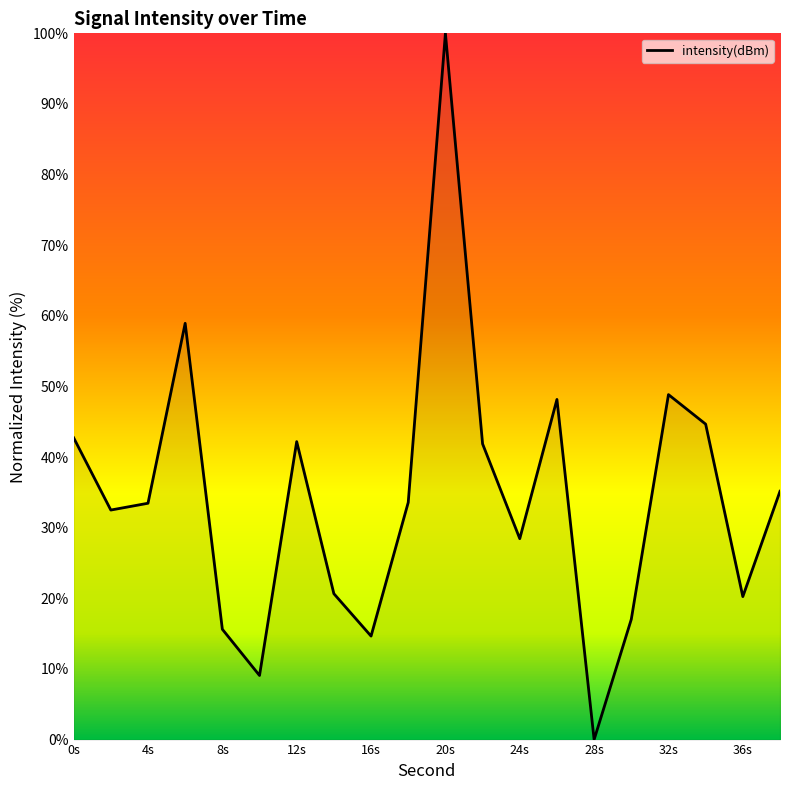

What is the greatest value displayed?

100.0